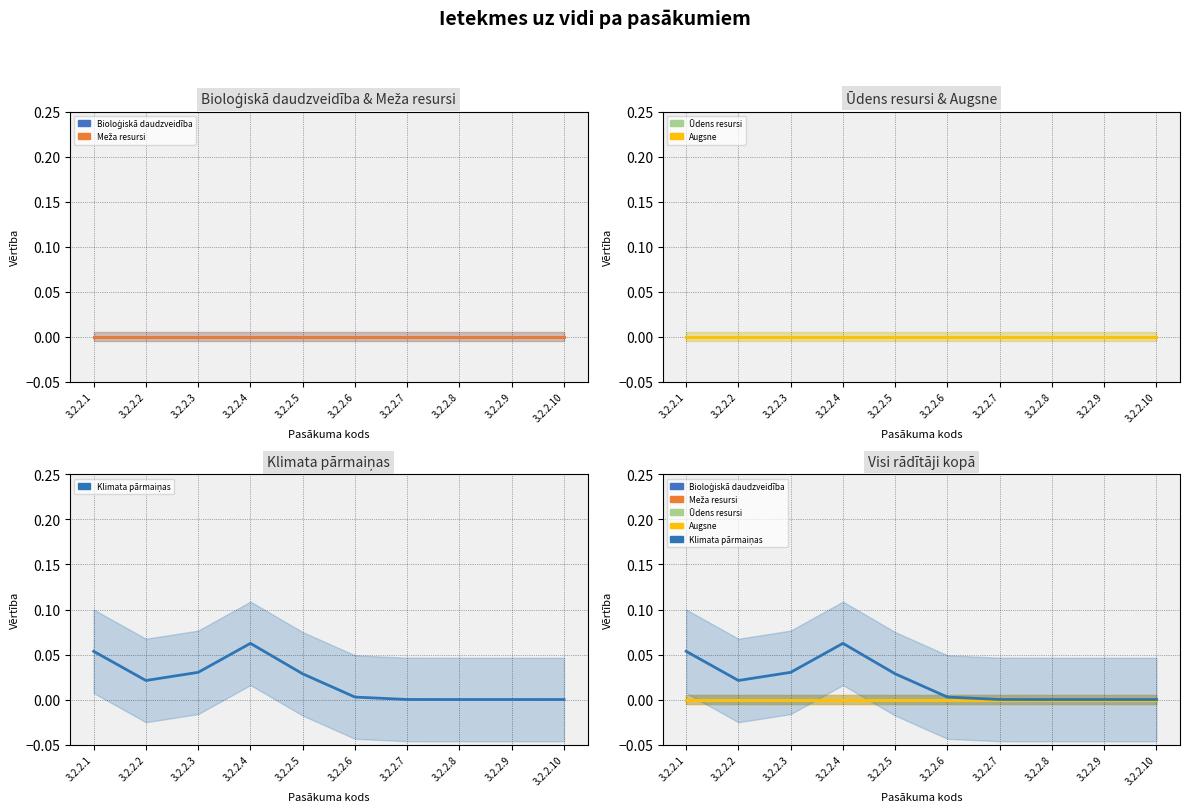

True or false: Meža resursi and Klimata pārmaiņas cross at least once.

False